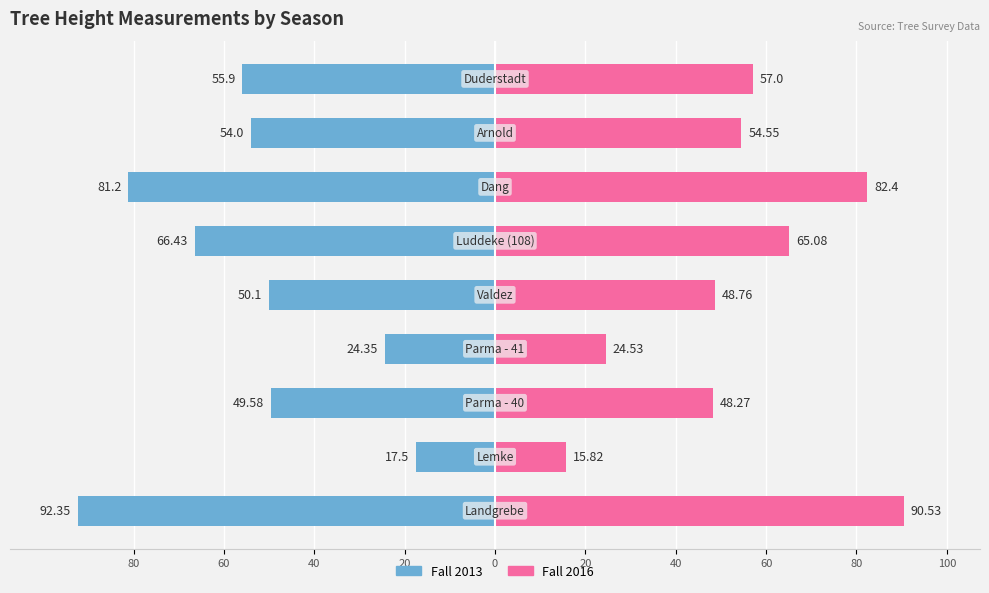

Reading left to right, what are all the values shown in this chart?

Fall 2013: -92.3	-17.5	-49.6	-24.4	-50.1	-66.4	-81.2	-54.0	-55.9
Fall 2016: 90.5	15.8	48.3	24.5	48.8	65.1	82.4	54.5	57.0